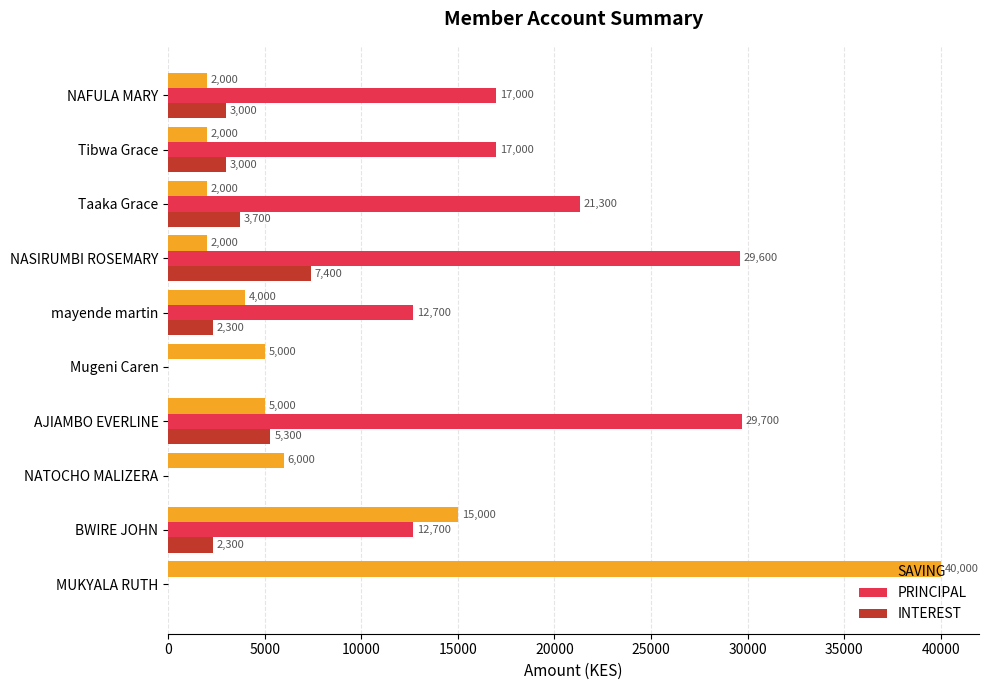

What is the average value of the INTEREST series?

2700